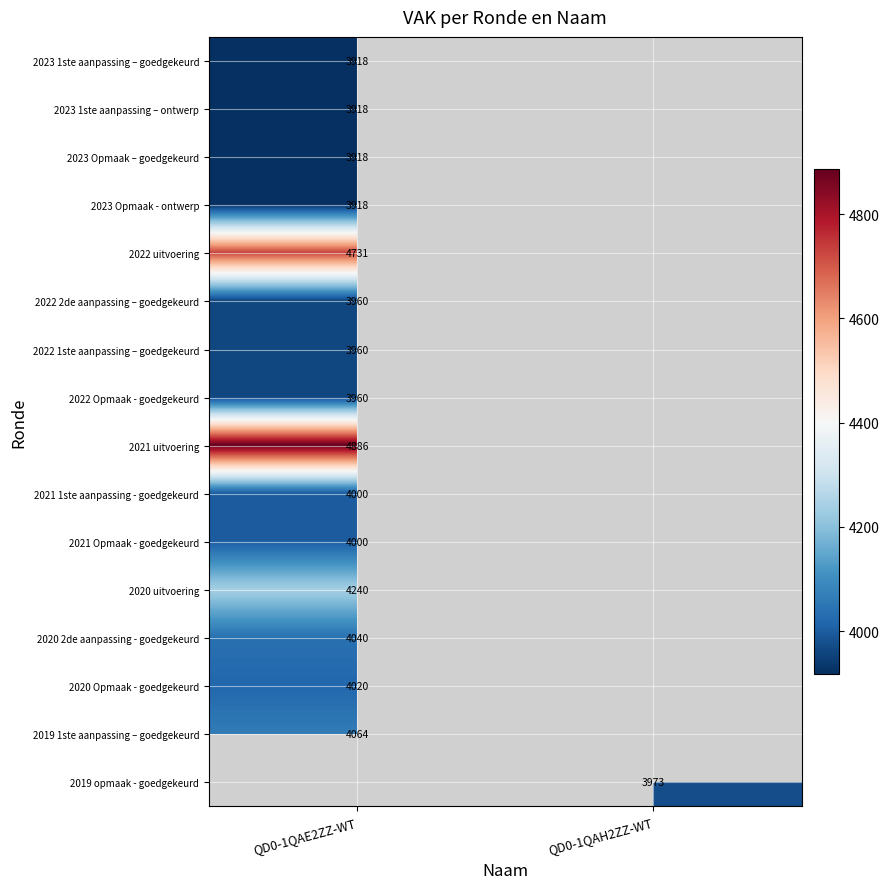

The 2019 1ste aanpassing – goedgekeurd series shows 6422.3 at QD0-1QAE2ZZ-WT. True or false?

False